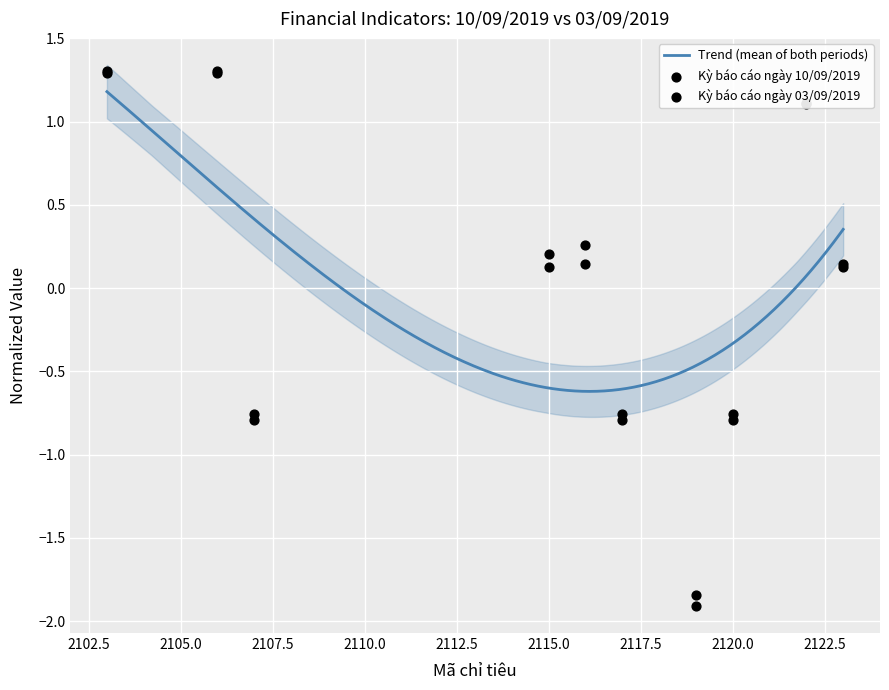

Which series reaches the maximum Y coordinate?

Kỳ báo cáo ngày 10/09/2019